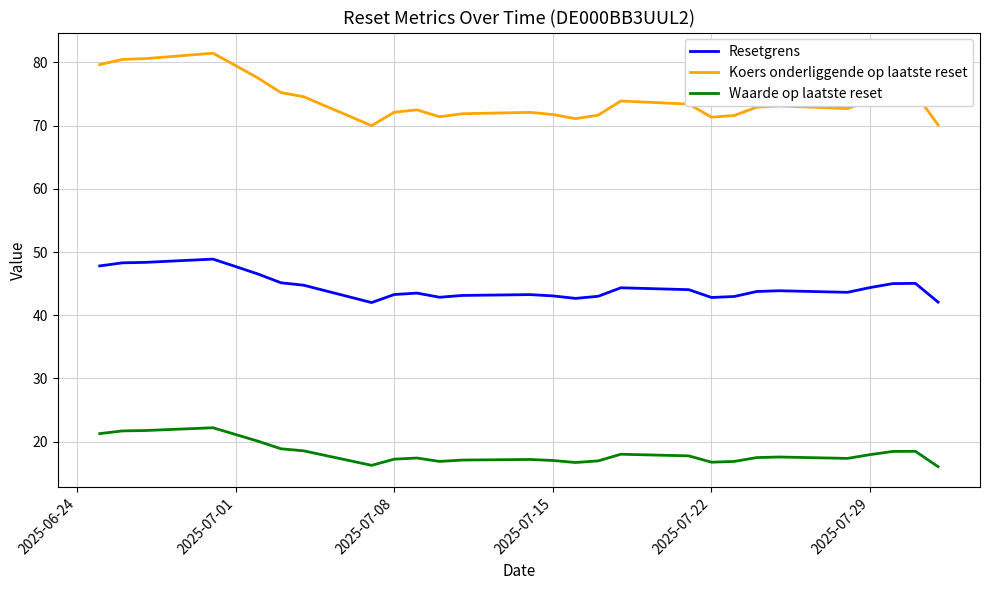

What is the difference between the maximum and minimum values in the Resetgrens series?

6.9